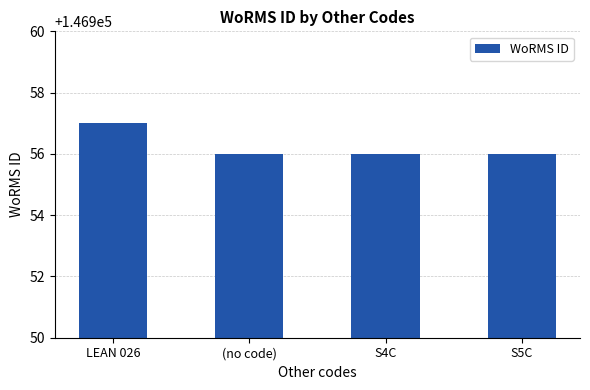

Read the value at (no code).

146956